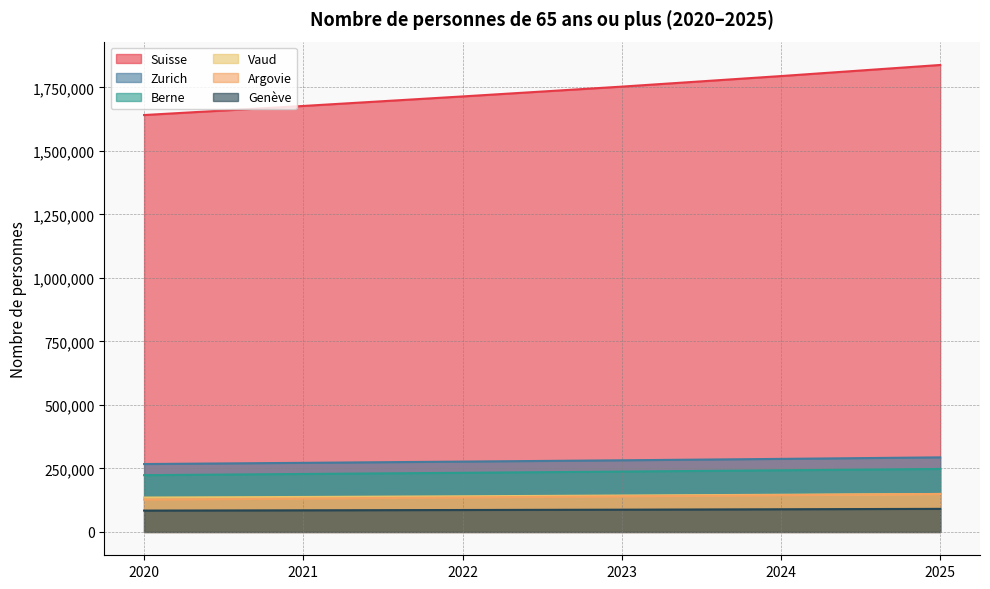

Reading left to right, what are all the values shown in this chart?

Suisse: 2020=1640881	2021=1676606	2022=1714069	2023=1752697	2024=1794280	2025=1837939
Zurich: 2020=267196	2021=271934	2022=276830	2023=281911	2024=287474	2025=293466
Berne: 2020=223414	2021=228126	2022=232737	2023=237582	2024=242584	2025=247844
Vaud: 2020=135392	2021=137594	2022=140281	2023=143233	2024=146295	2025=149448
Argovie: 2020=127420	2021=131481	2022=135821	2023=140168	2024=144633	2025=149417
Genève: 2020=84006	2021=85116	2022=86306	2023=87593	2024=89233	2025=90805